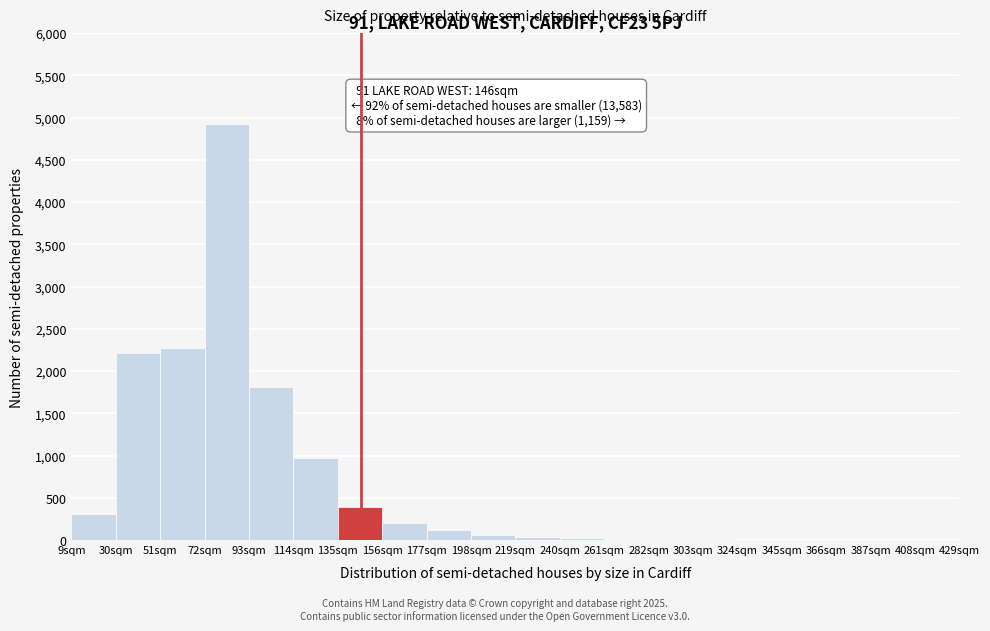

Which range on the x-axis has the tallest bar?

72 to 93